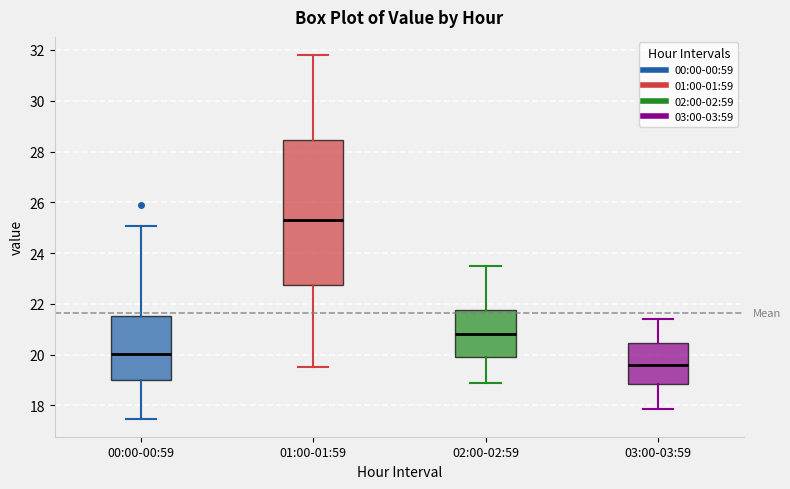

Comparing the boxes themselves (not the whiskers), which one is the tallest?

01:00-01:59